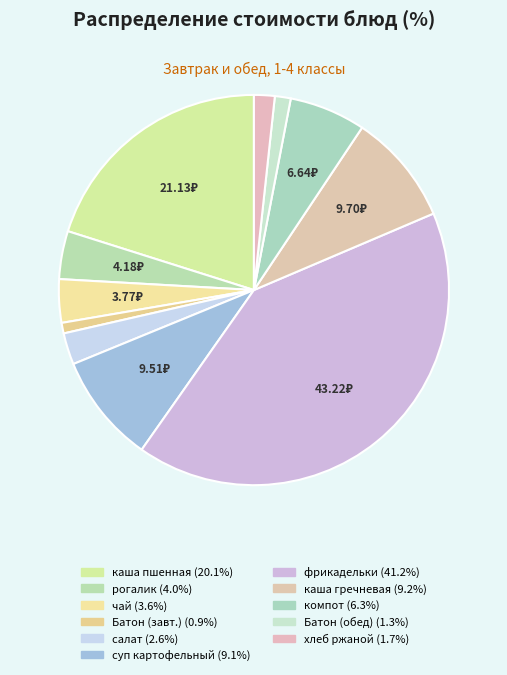

How many segments does this pie chart have?

11